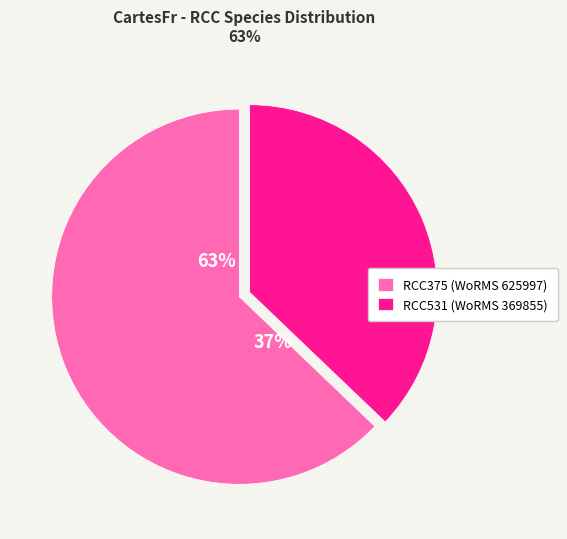

Rank the categories by value from highest to lowest.

RCC375, RCC531